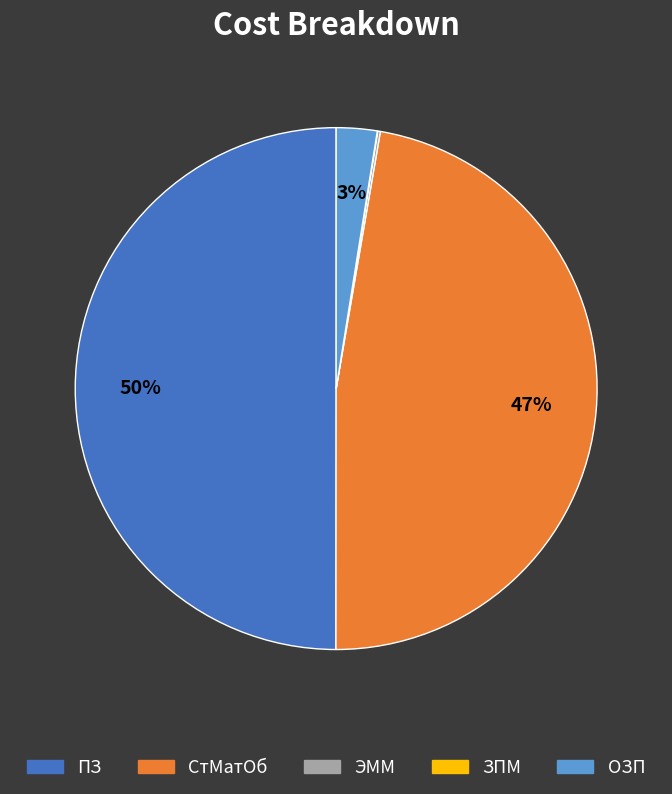

To the nearest percent, what is the difference between the largest and smallest slice percentages?

50%